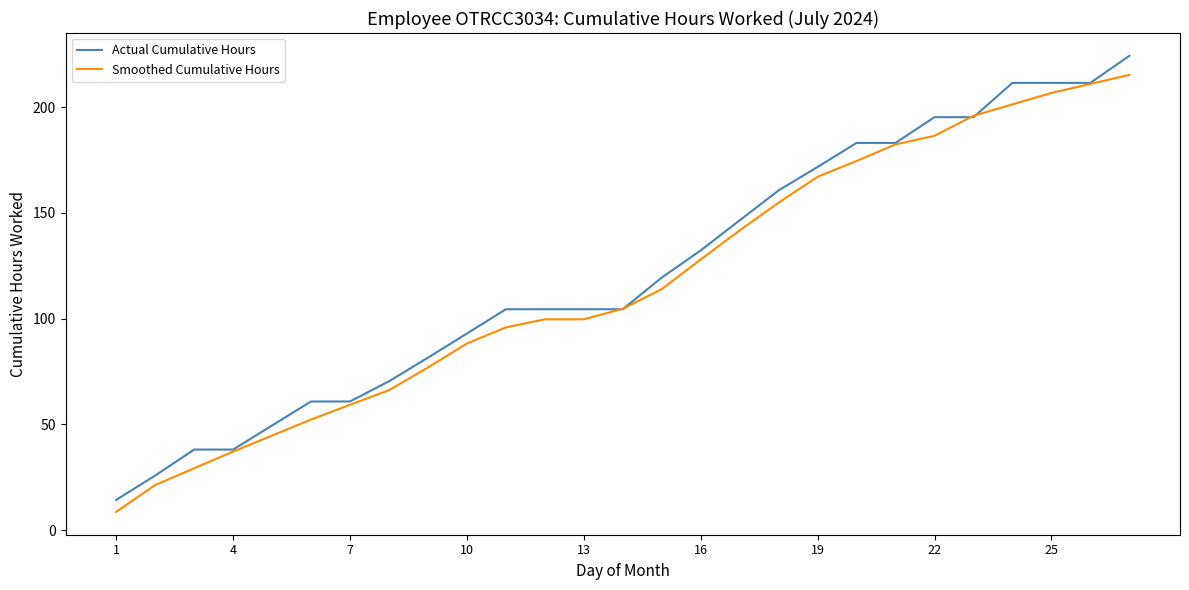

What is the minimum value shown in the chart?

8.6